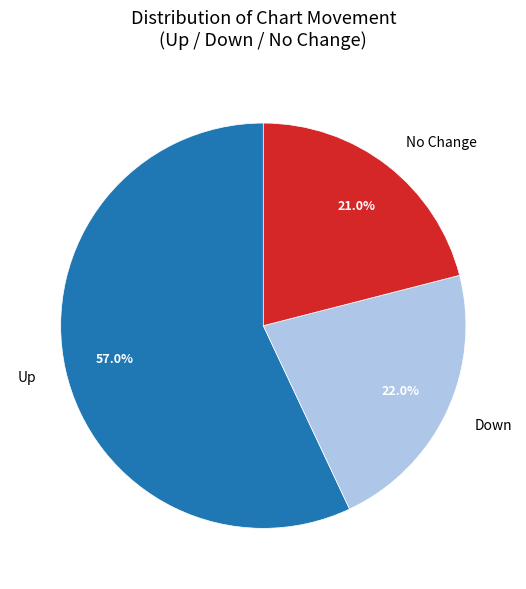

Which slice is the smallest?

No Change